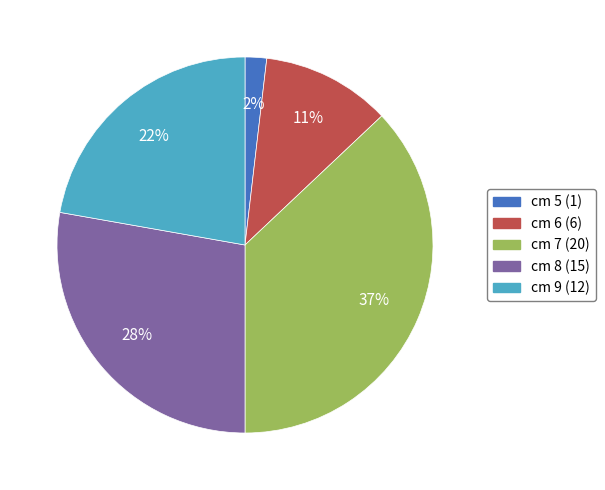

Is the sum of cm 8 and cm 5 greater than half?

No